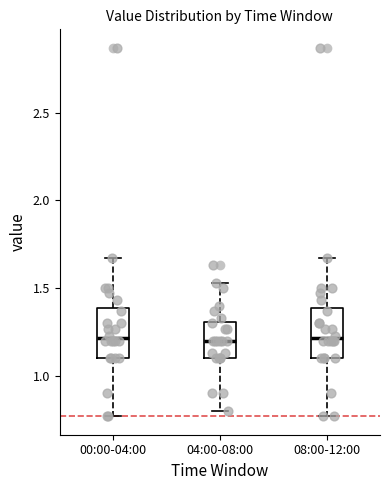

Where does the upper whisker of the box for 00:00-04:00 end on the y-axis? The values are not printed on the chart, so give them approximately, as read against the axis.

1.65